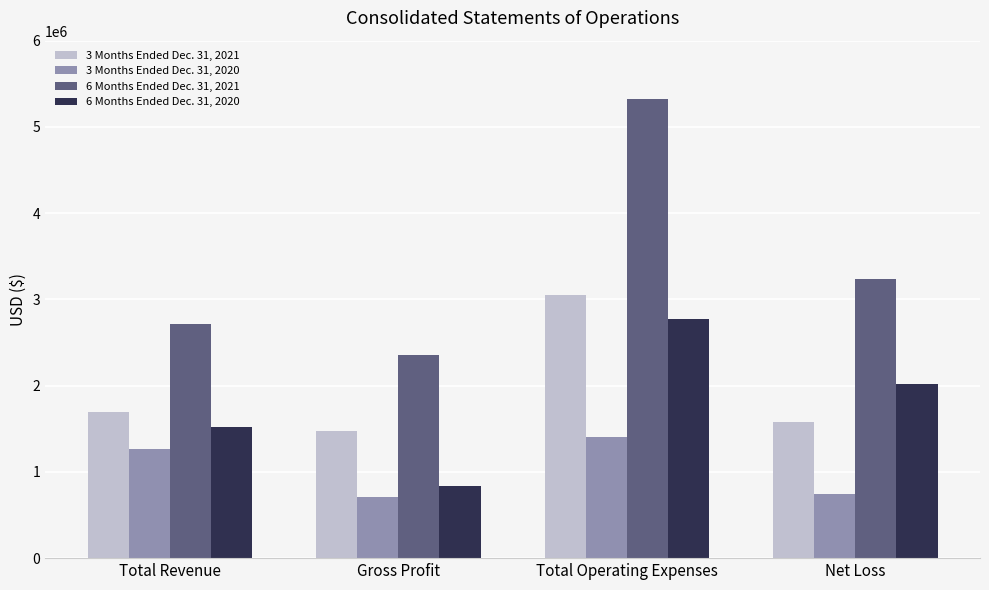

What is the smallest value displayed?

713653